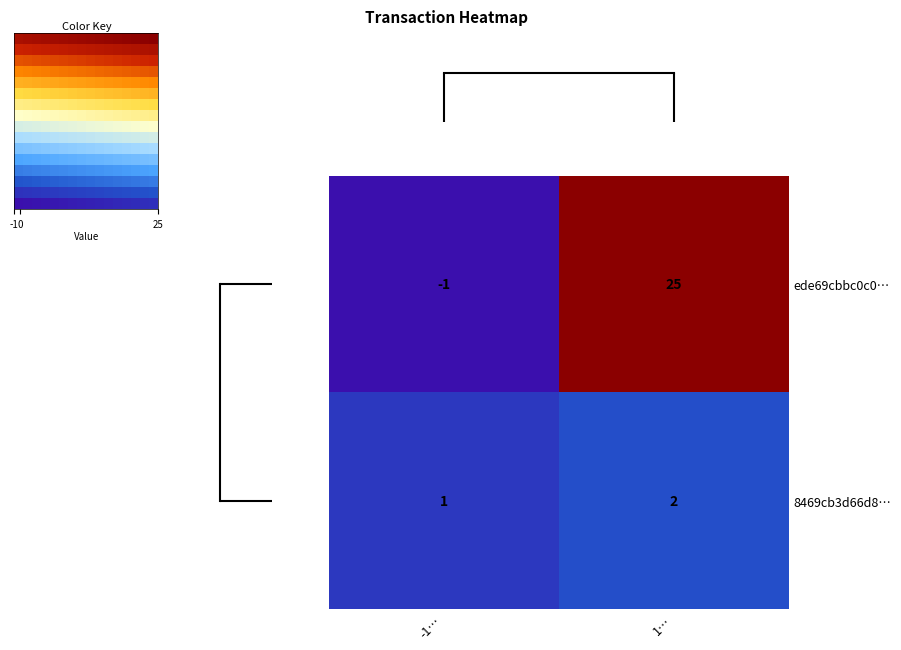

Where is ede69cbbc0c0… nearest to the value 12?

-1…